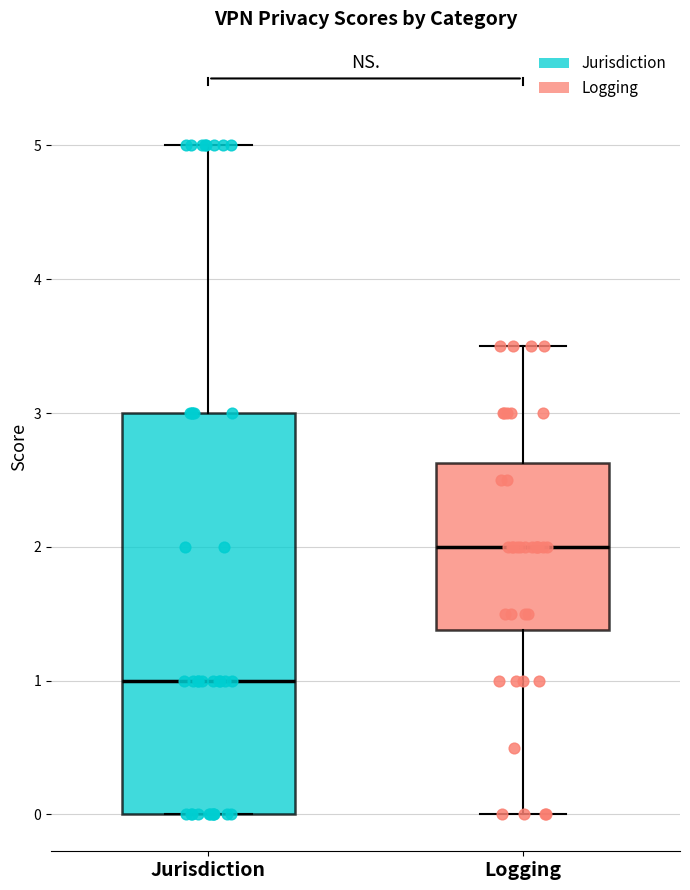

Reading left to right, read every box against the y-axis: the position of its median line, the range the box covers, and the ends of its whiskers. The values are not printed on the chart, so give them approximately, as read against the axis.

Jurisdiction: median 1.0, box 0.0 to 3.0, whiskers 0.0 to 5.0
Logging: median 2.0, box 1.4 to 2.6, whiskers 0.0 to 3.5